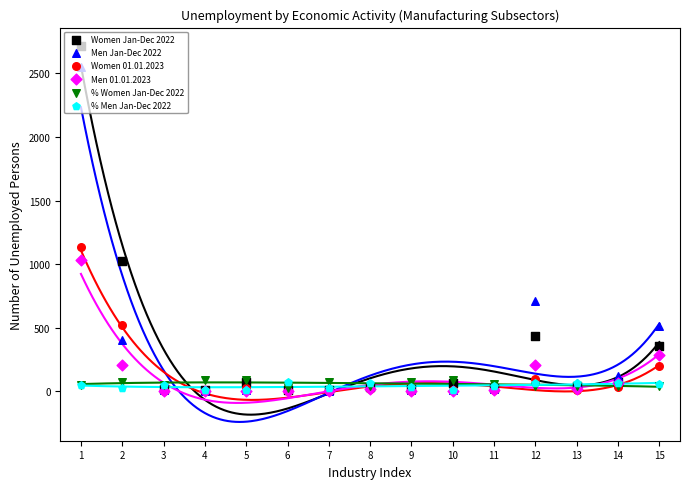

What is the total value across all series at 2?

2253.0